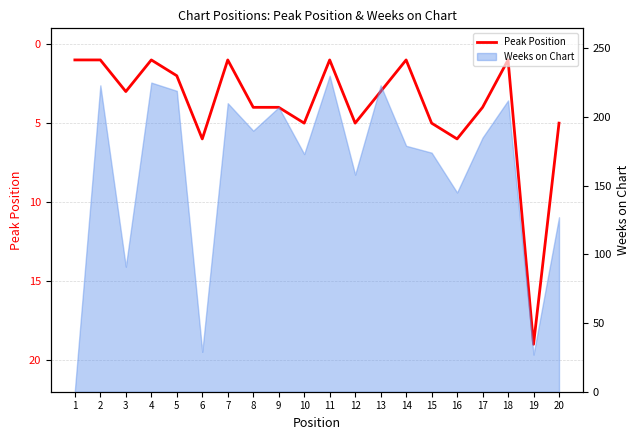

At which category does the data reach its first local valley?

4